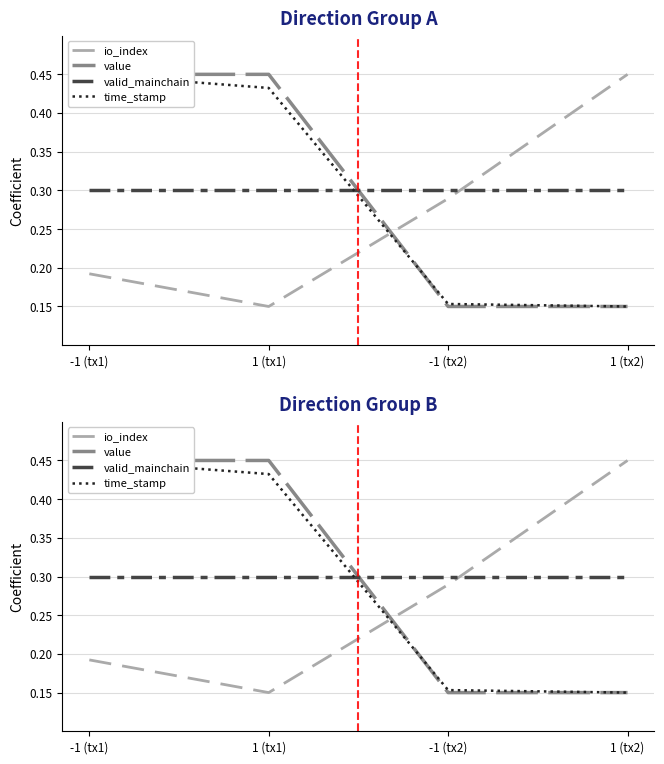

What is the smallest value displayed?

0.1